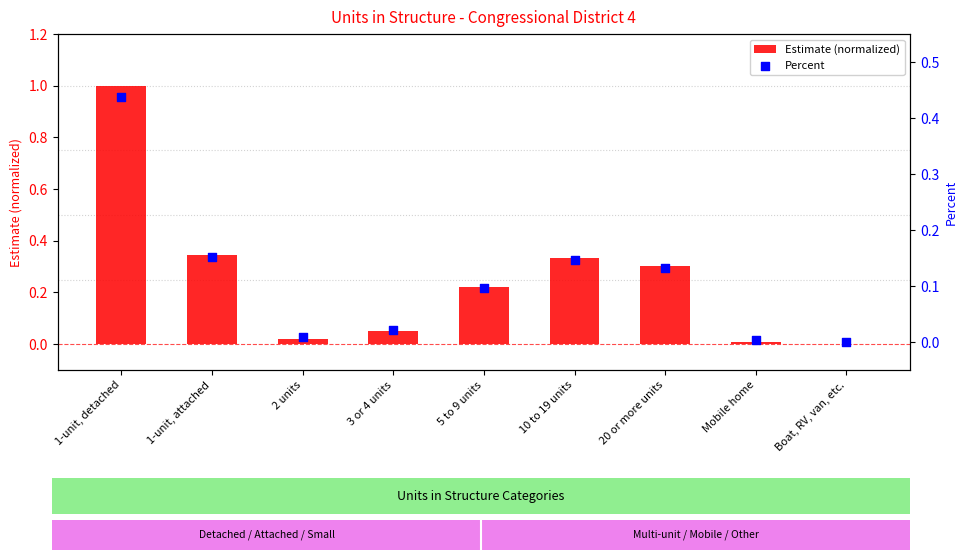

Which series has the largest total across all categories?

Estimate (normalized)